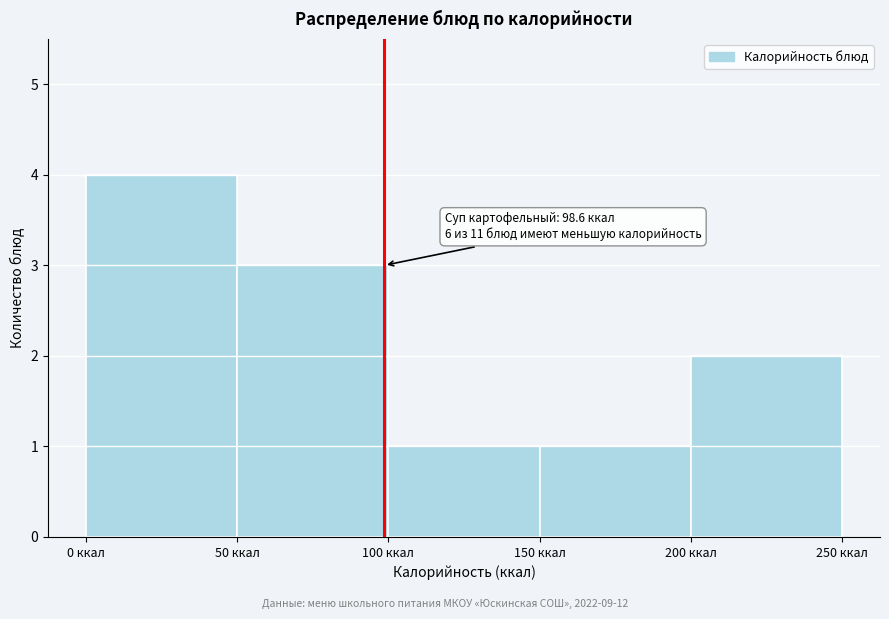

Which range on the x-axis has the tallest bar?

0 to 50